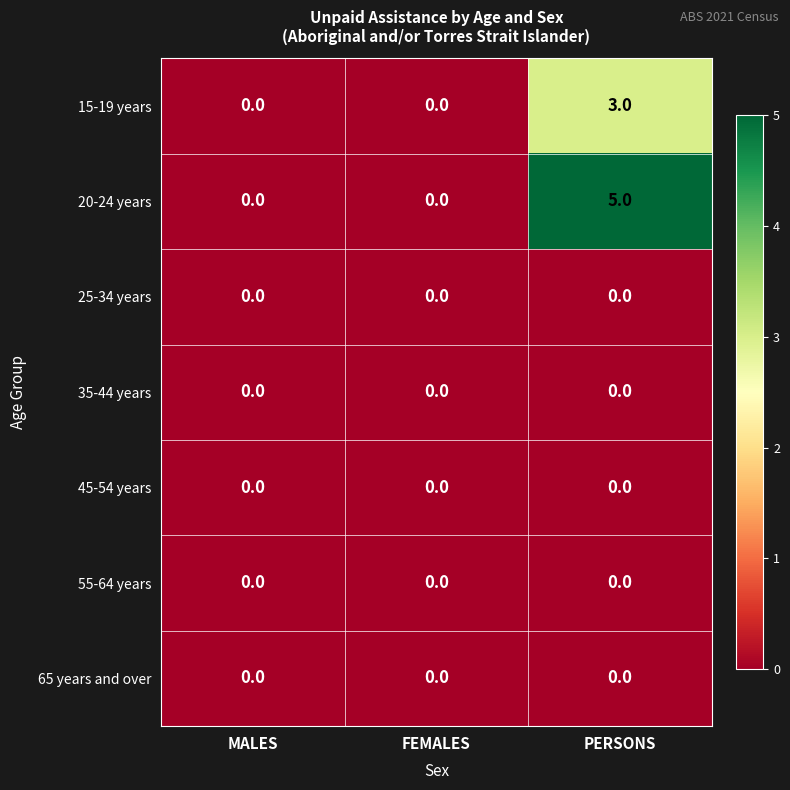

What is the spread (max minus min) of values at PERSONS?

5